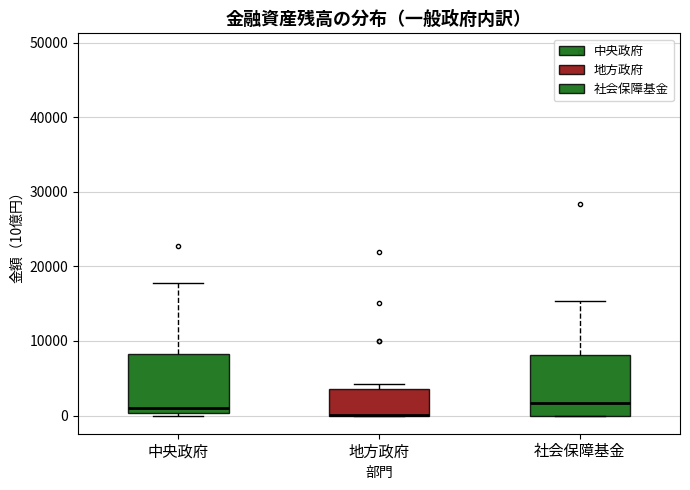

Where is the lower edge of the box for 社会保障基金 on the y-axis? The values are not printed on the chart, so give them approximately, as read against the axis.

0